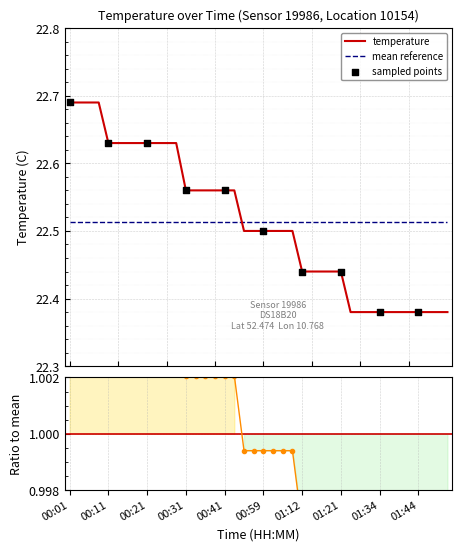

Between 01:47 and 01:44, which is larger?

01:47